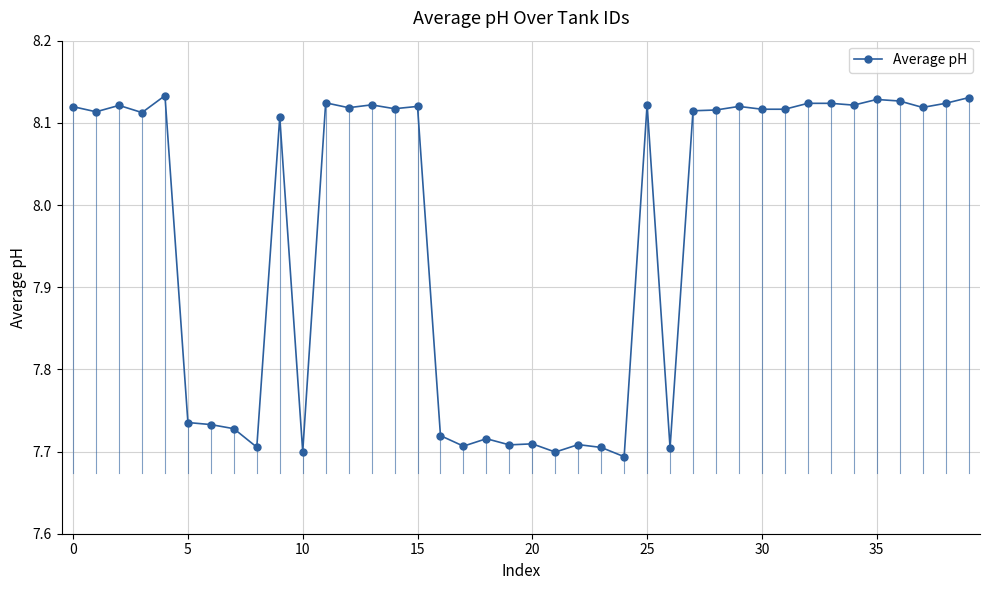

True or false: the data has more than 0 interior local peaks.

True